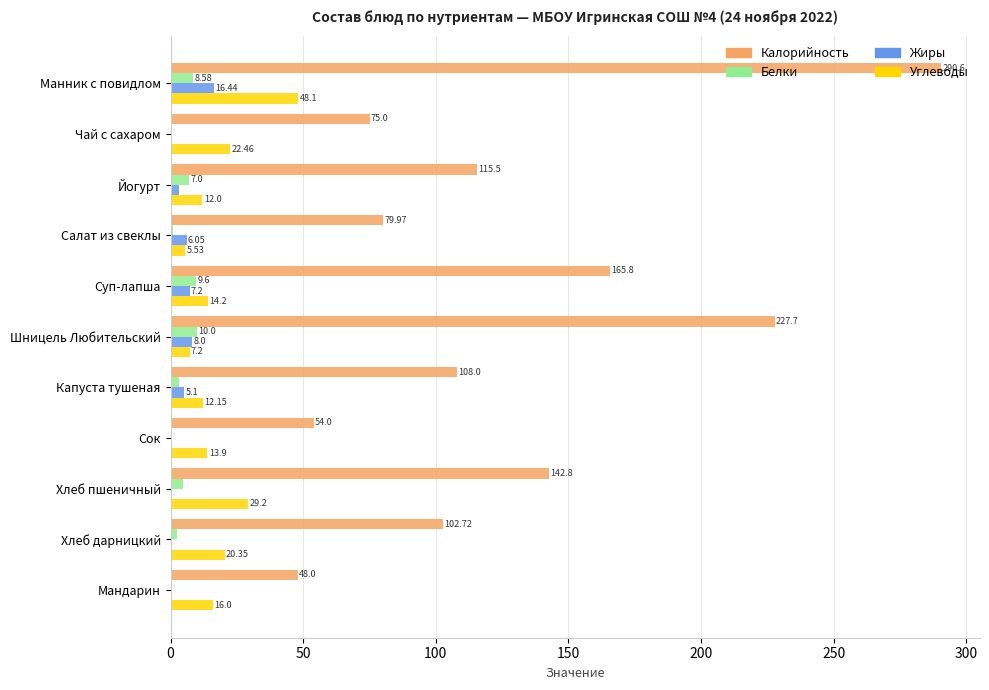

At which category is the sum across all series the highest?

Манник с повидлом